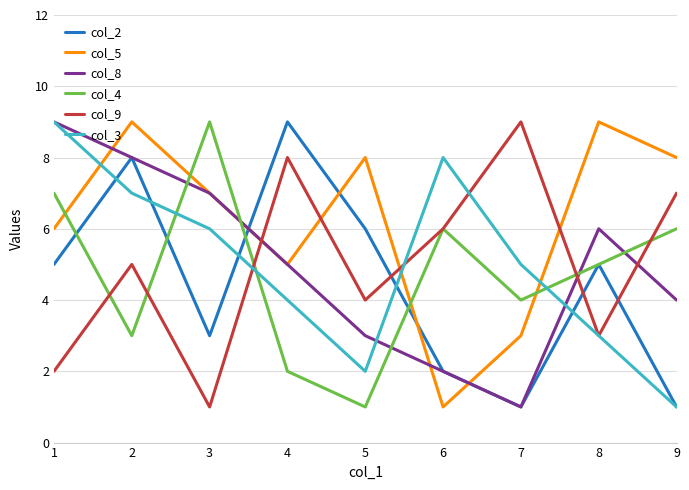

Is the value of col_4 at 1 greater than the value of col_9 at 4?

No